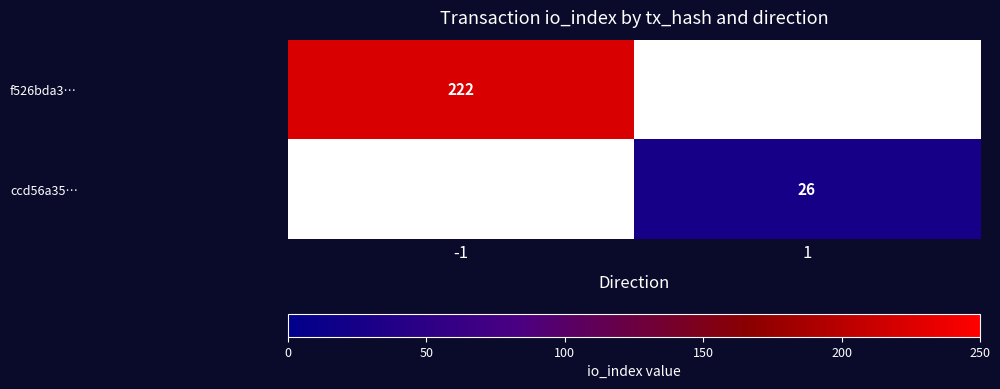

What is the smallest value displayed?

26.0